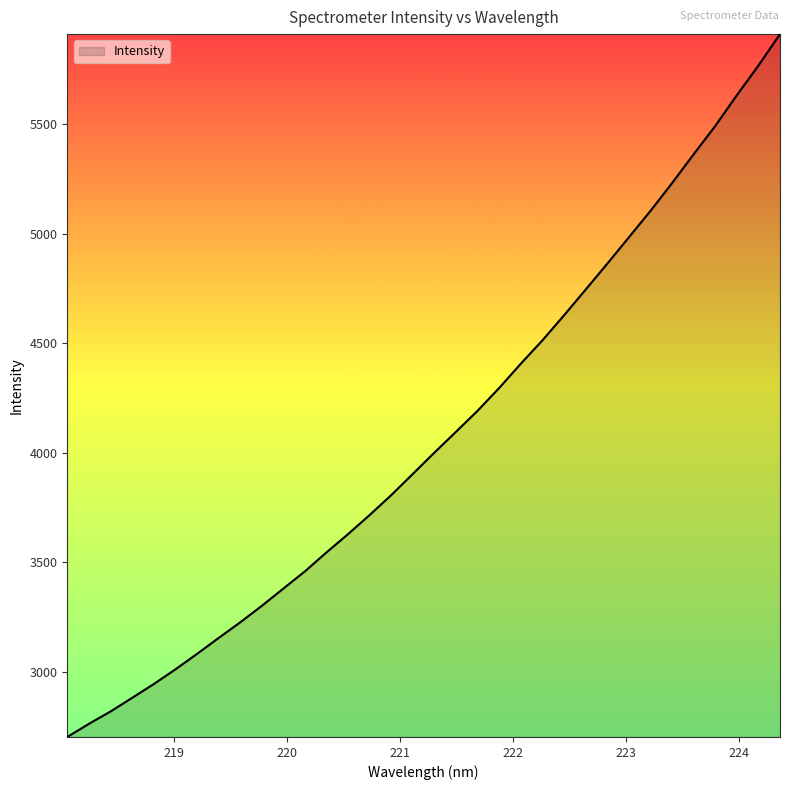

What is the smallest value displayed?

2700.9